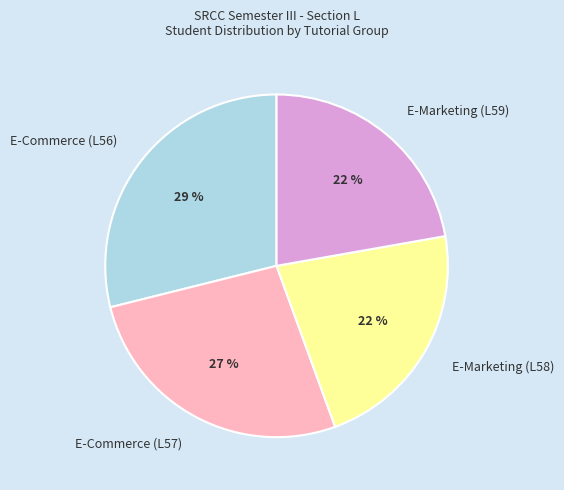

Combined, do E-Commerce (L56) and E-Commerce (L57) account for over 50%?

Yes